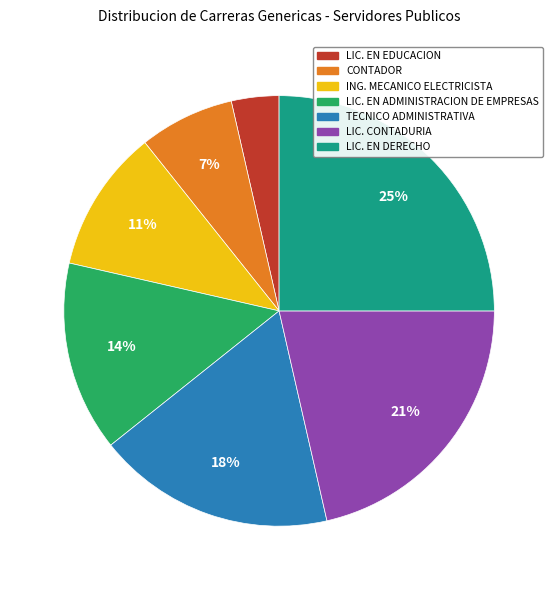

How many slices are in this pie chart?

7